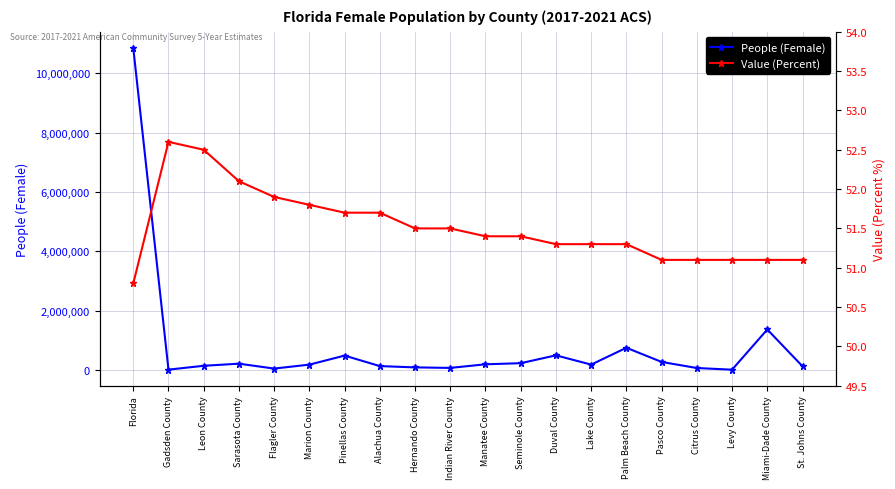

Rank the series by their average value, from lowest to highest.

Value (Percent), People (Female)